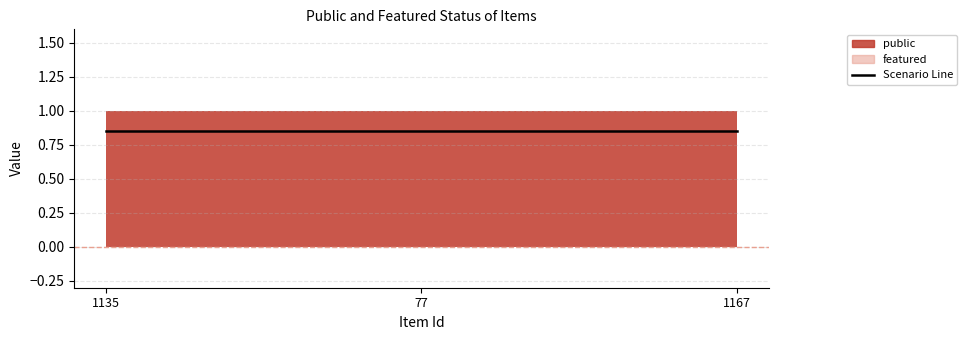

The value of public at 77 is 2. True or false?

False